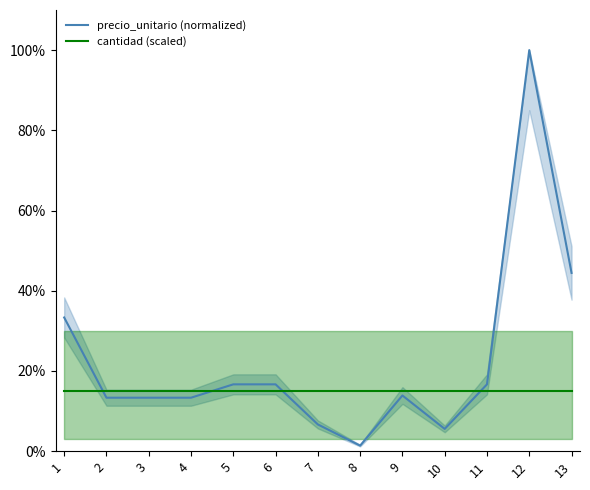

Where do cantidad (scaled) and precio_unitario (normalized) first cross each other?

1 and 2